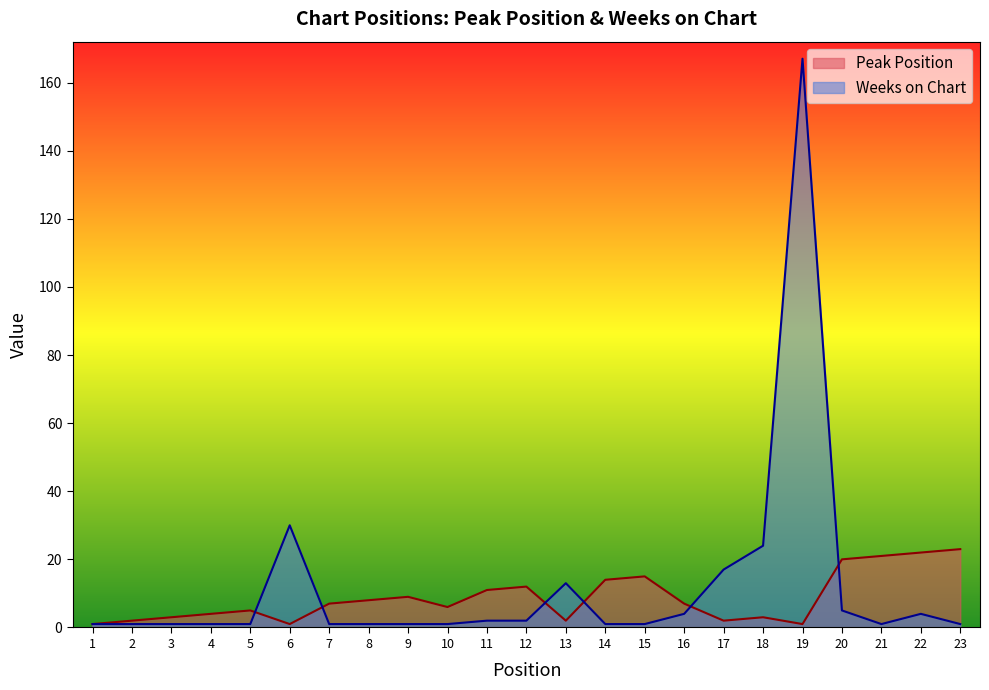

Reading left to right, what are all the values shown in this chart?

Peak Position: 1	2	3	4	5	1	7	8	9	6	11	12	2	14	15	7	2	3	1	20	21	22	23
Weeks on Chart: 1	1	1	1	1	30	1	1	1	1	2	2	13	1	1	4	17	24	167	5	1	4	1